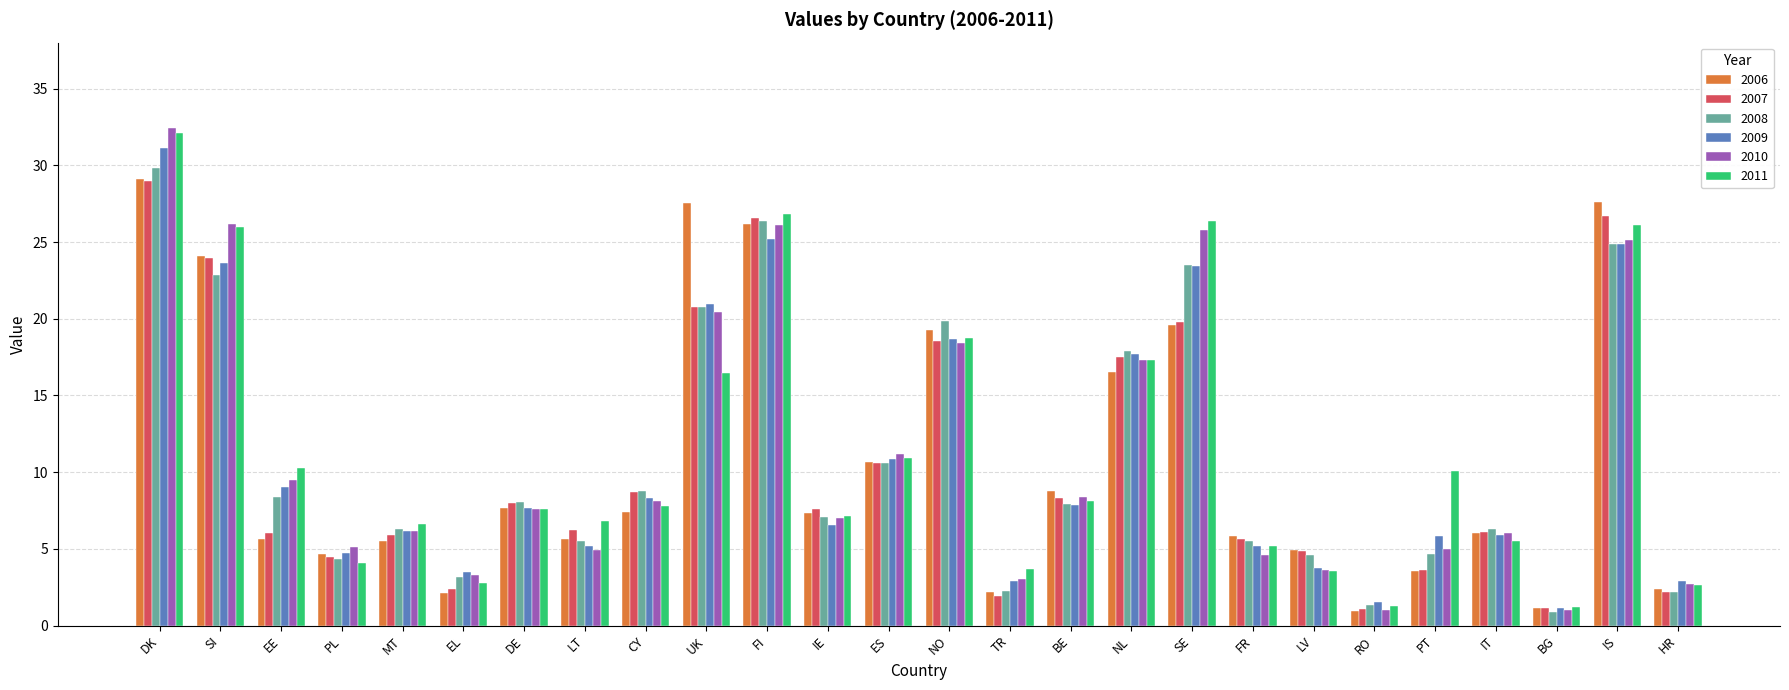

How many bars are there in total?

156